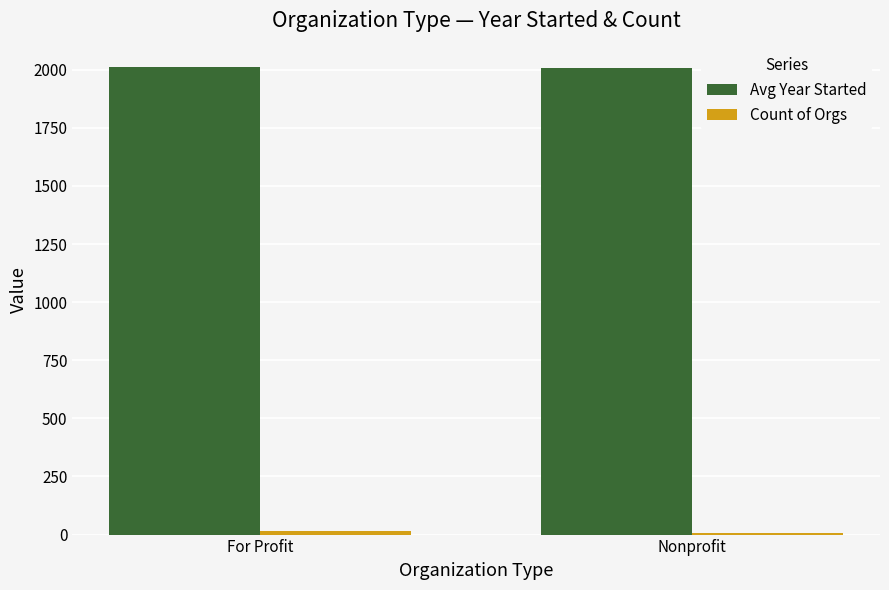

At which label does Avg Year Started first exceed 2011?

For Profit